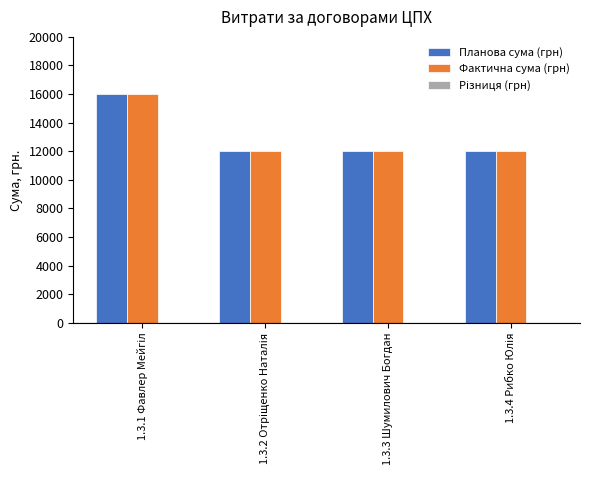

What is the sum of all Фактична сума (грн) values?

52000